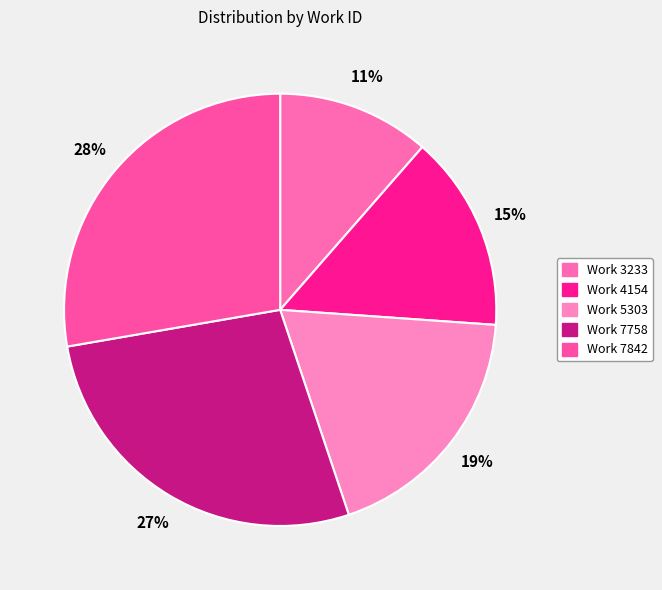

What percentage is the Work 3233 slice, to the nearest percent?

11%